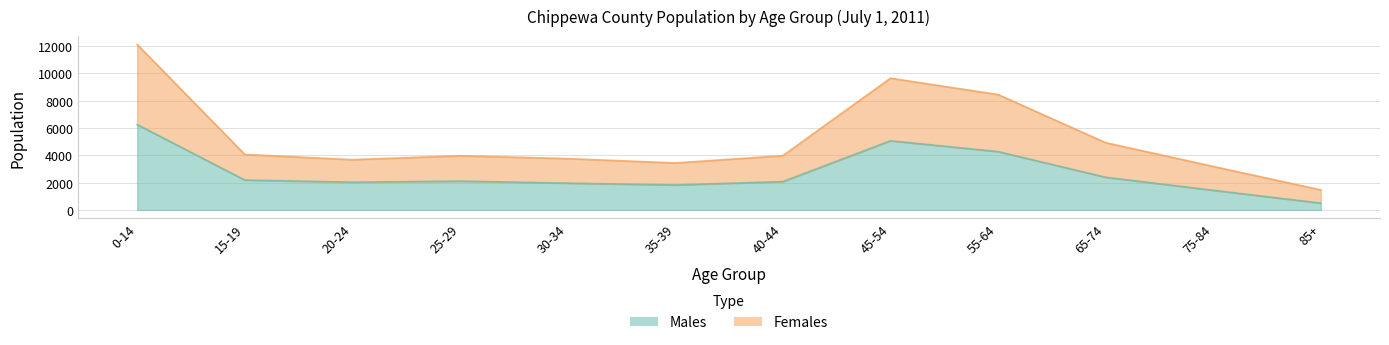

What is the average value of the Males series?

2680